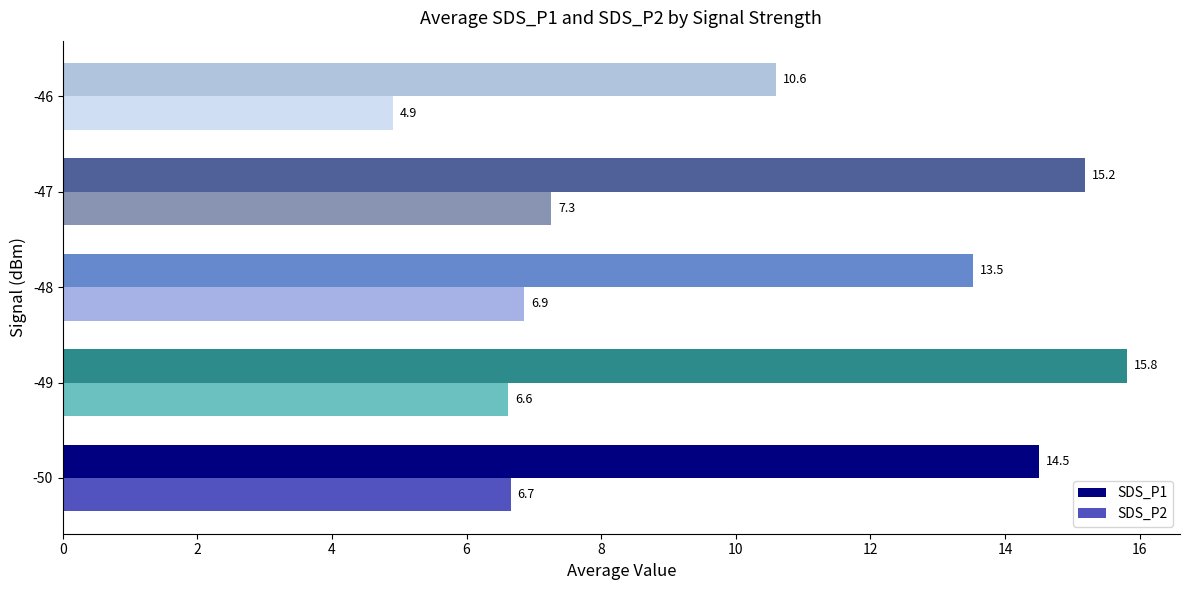

Rank the series by their average value, from highest to lowest.

SDS_P1, SDS_P2